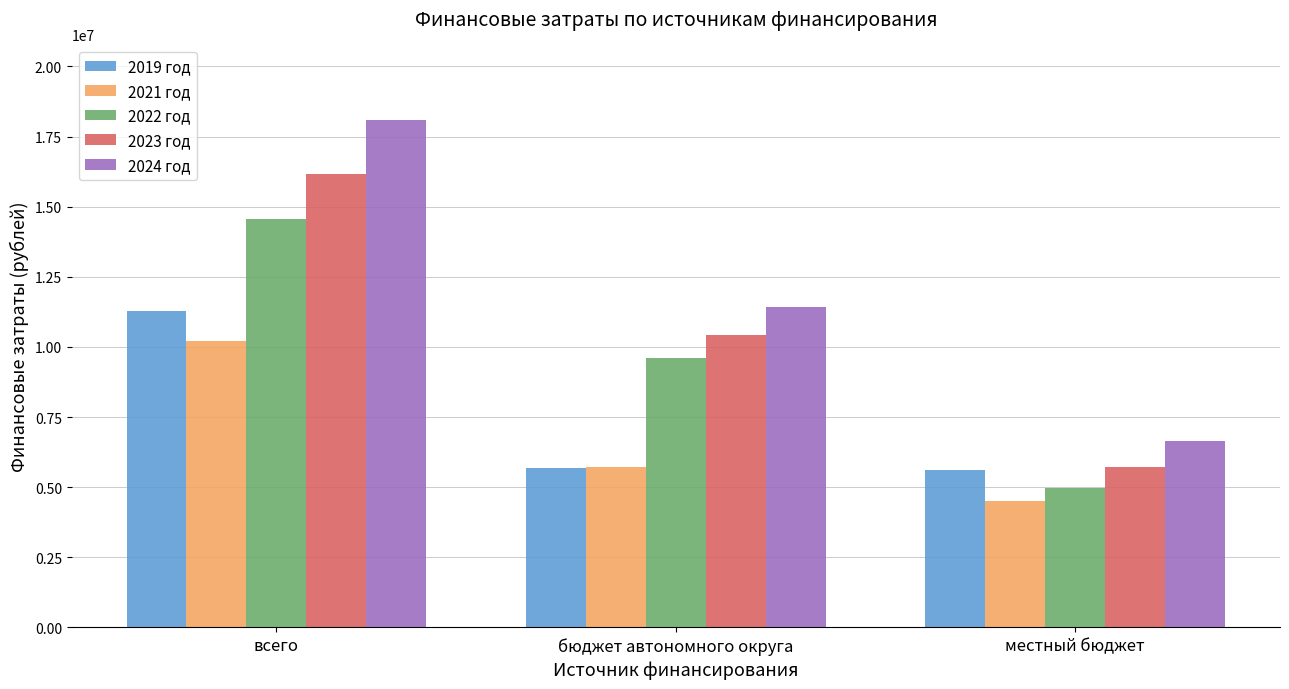

What is the difference between the maximum and minimum values in the 2019 год series?

5672400.0